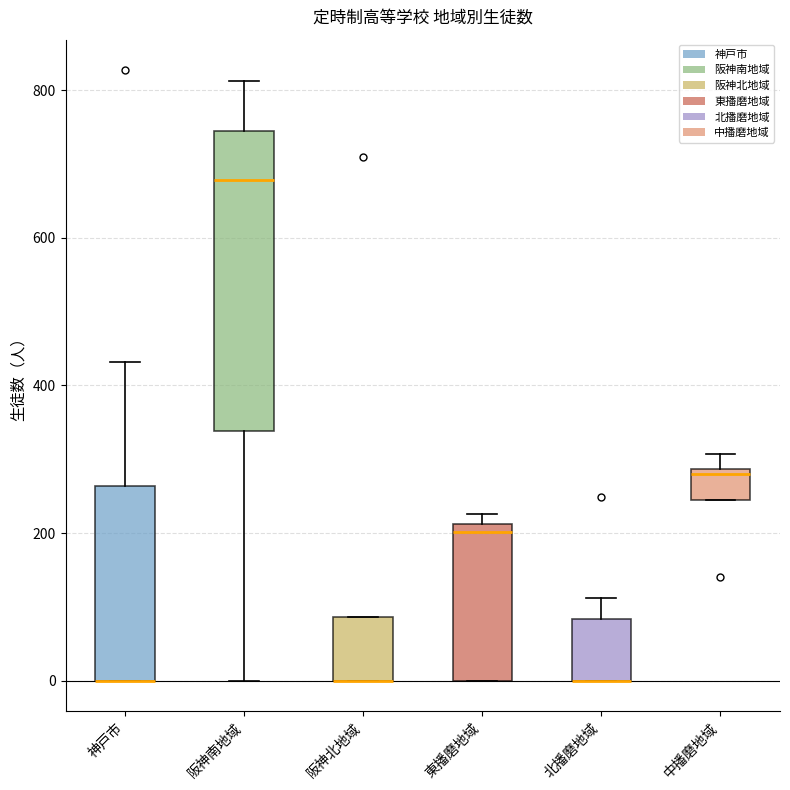

Reading left to right, read every box against the y-axis: the position of its median line, the range the box covers, and the ends of its whiskers. The values are not printed on the chart, so give them approximately, as read against the axis.

神戸市: median 0 (drawn on the box's lower edge), box 0 to 260, whiskers 0 to 440
阪神南地域: median 680, box 340 to 740, whiskers 0 to 820
阪神北地域: median 0 (drawn on the box's lower edge), box 0 to 80, whiskers 0 to 80
東播磨地域: median 200, box 0 to 220, whiskers 0 to 220 (just above the box's upper edge)
北播磨地域: median 0 (drawn on the box's lower edge), box 0 to 80, whiskers 0 to 120
中播磨地域: median 280 (just below the box's upper edge), box 240 to 280, whiskers 240 to 300